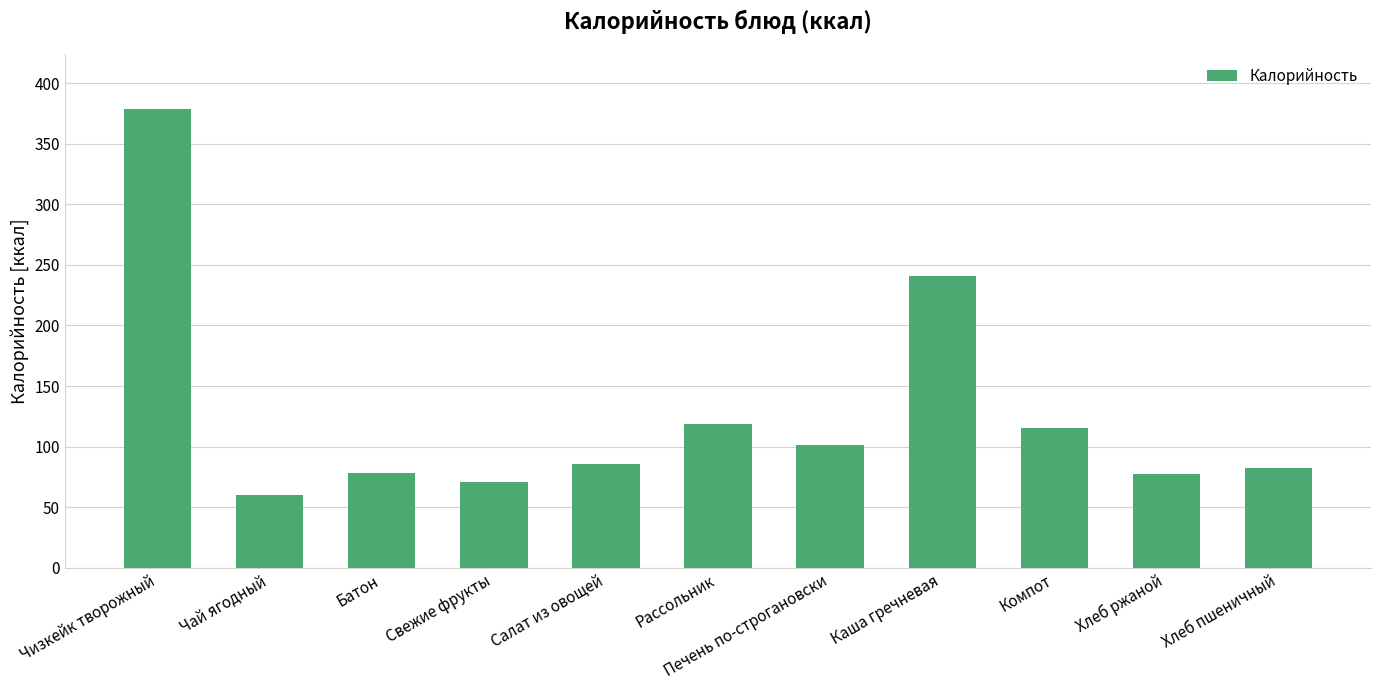

What position from the left is Батон?

3